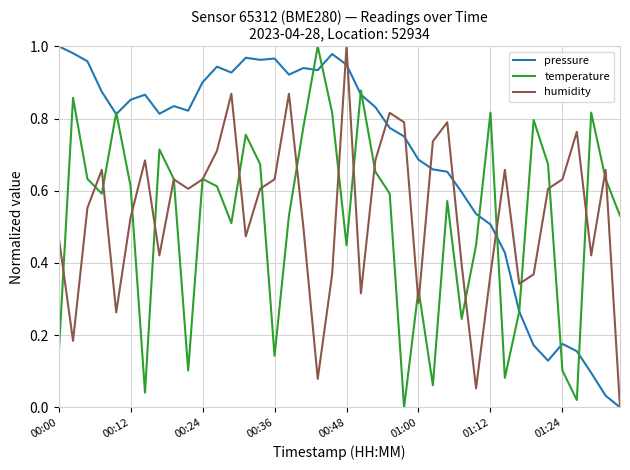

Which series has the largest total across all categories?

pressure